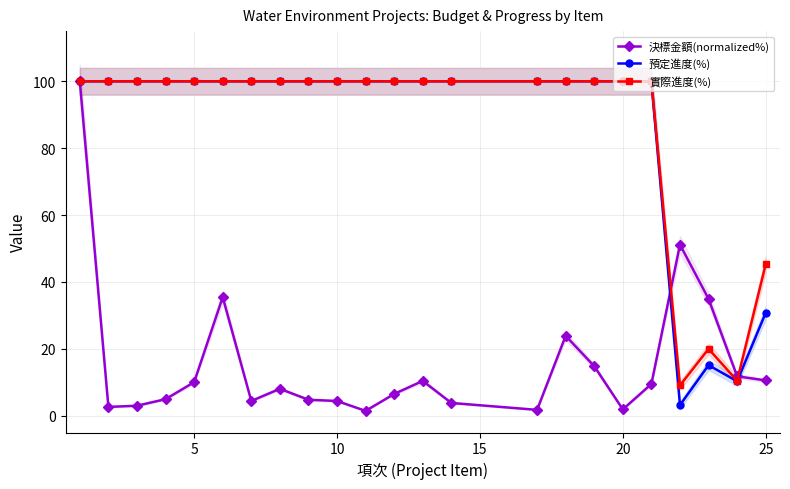

True or false: 決標金額(normalized%) has more than 0 points higher than both neighbors.

True